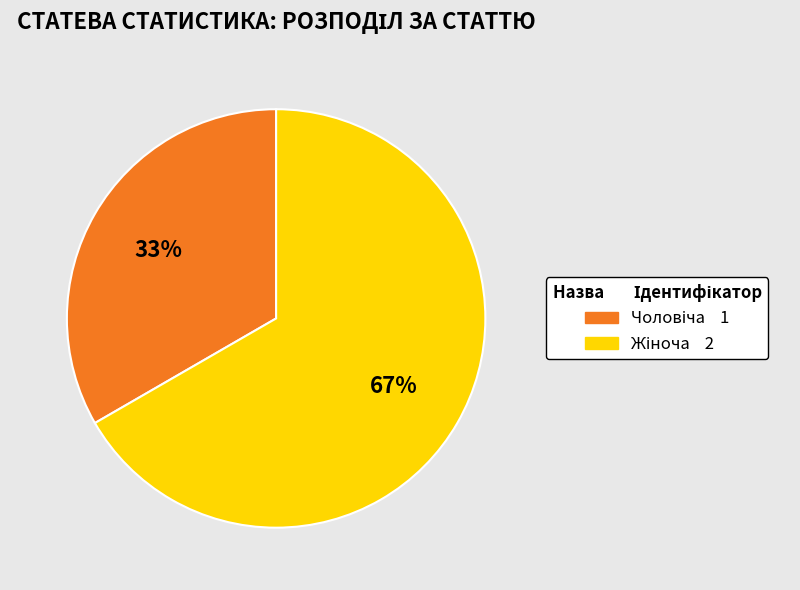

Count the number of slices in the pie.

2